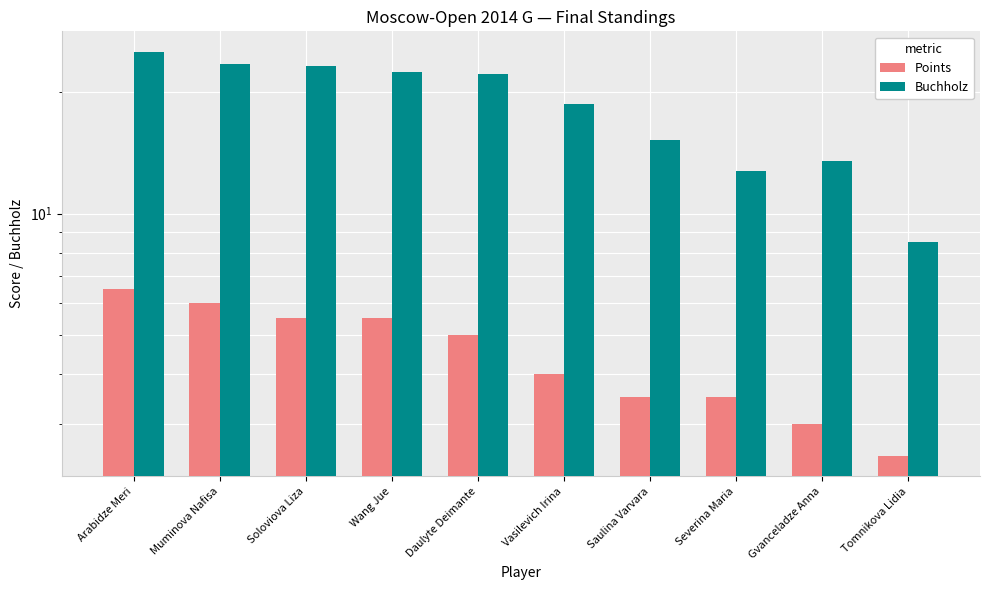

Reading left to right, transcribe all the data shown in this chart.

Points: Arabidze Meri=6.5	Muminova Nafisa=6.0	Soloviova Liza=5.5	Wang Jue=5.5	Daulyte Deimante=5.0	Vasilevich Irina=4.0	Saulina Varvara=3.5	Severina Maria=3.5	Gvanceladze Anna=3.0	Tomnikova Lidia=2.5
Buchholz: Arabidze Meri=25.2	Muminova Nafisa=23.5	Soloviova Liza=23.2	Wang Jue=22.5	Daulyte Deimante=22.2	Vasilevich Irina=18.8	Saulina Varvara=15.2	Severina Maria=12.8	Gvanceladze Anna=13.5	Tomnikova Lidia=8.5